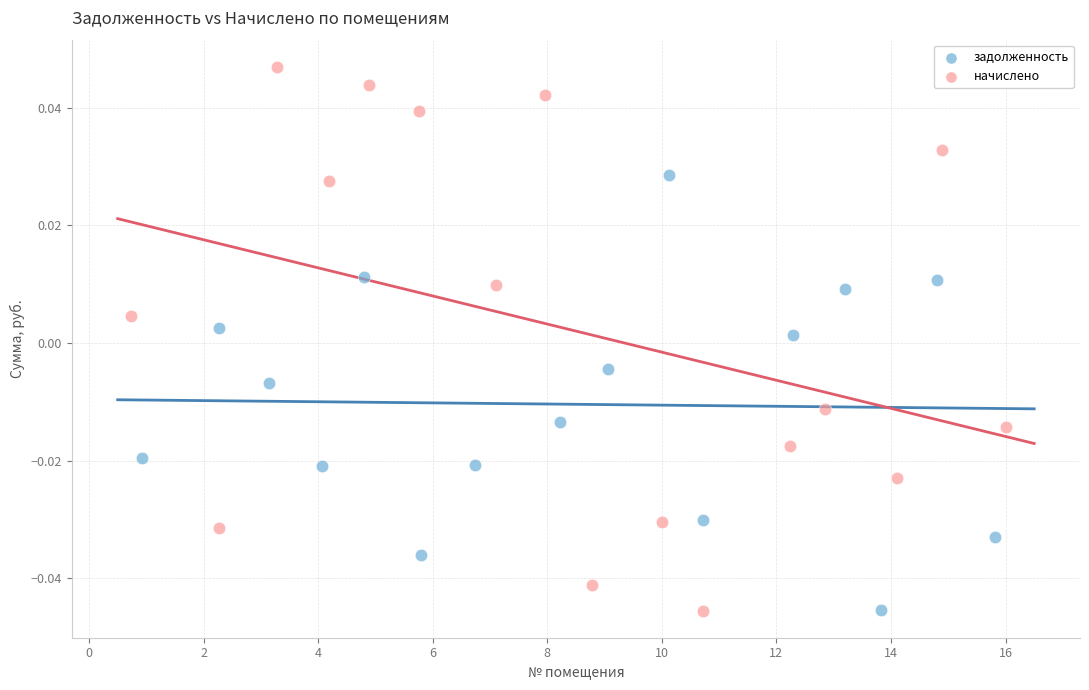

Which series has the largest Y range (max minus min)?

начислено